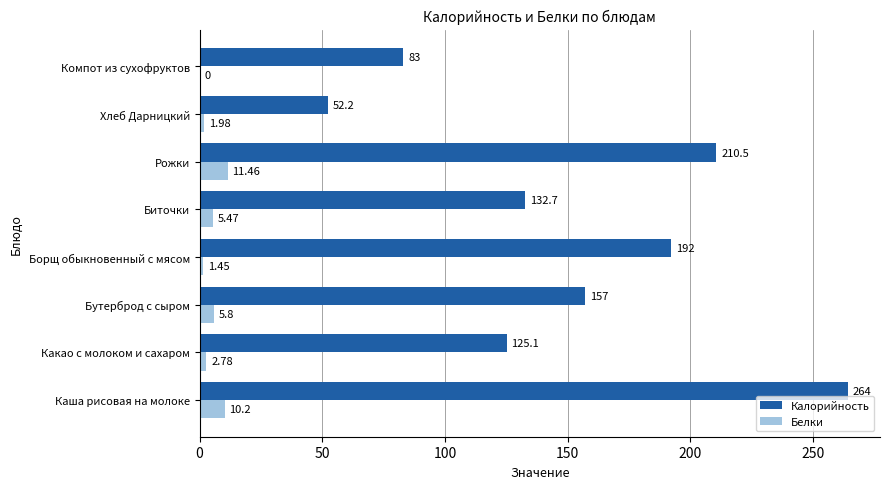

Is the value of Калорийность at Какао с молоком и сахаром greater than the value of Белки at Каша рисовая на молоке?

Yes